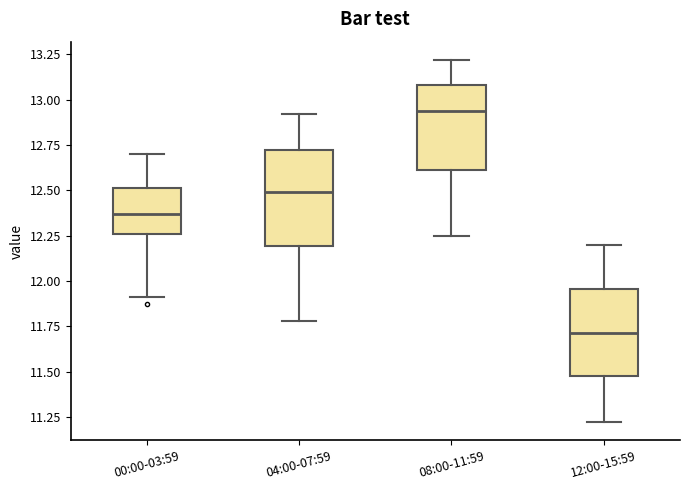

Reading left to right, transcribe this box plot: for each box, give where its median line is, the range the box spans, and where its two whiskers end, as read against the y-axis. The values are not printed on the chart, so give them approximately, as read against the axis.

00:00-03:59: median 12.35, box 12.25 to 12.50, whiskers 11.90 to 12.70
04:00-07:59: median 12.50, box 12.20 to 12.75, whiskers 11.80 to 12.90
08:00-11:59: median 12.95, box 12.60 to 13.10, whiskers 12.25 to 13.20
12:00-15:59: median 11.70, box 11.45 to 11.95, whiskers 11.20 to 12.20